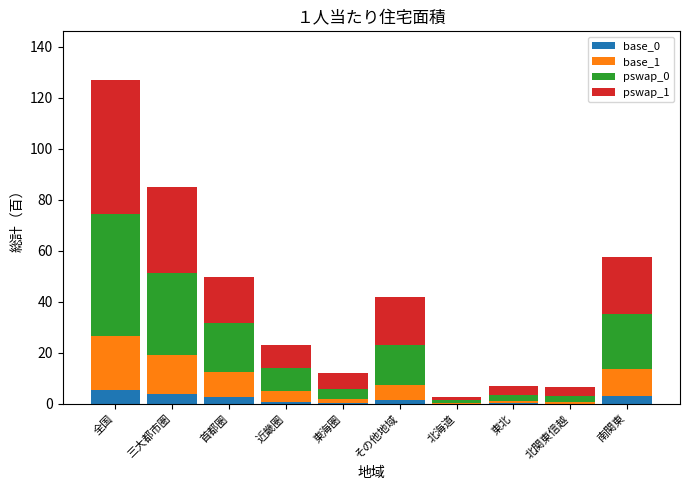

What is the maximum value for base_0?

5.3